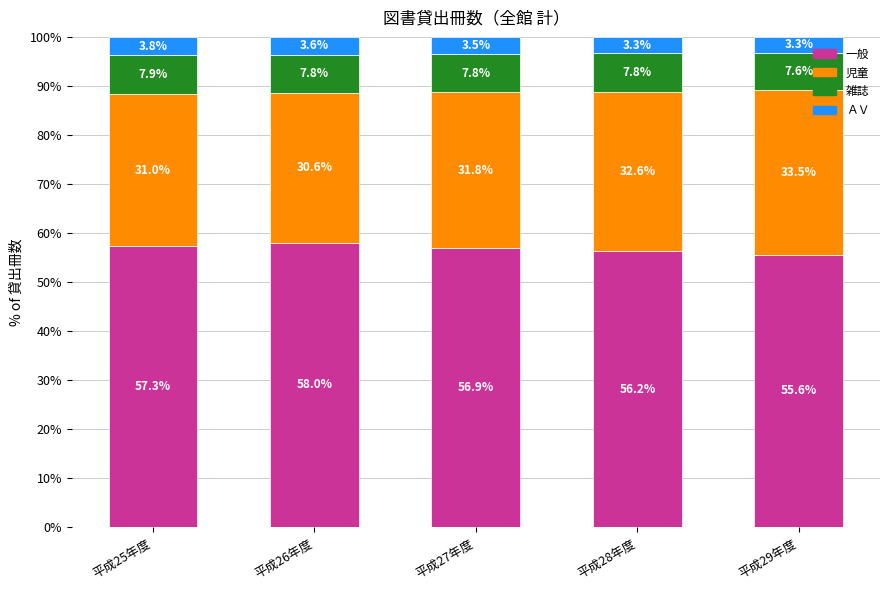

What is the minimum value for 一般?

55.6